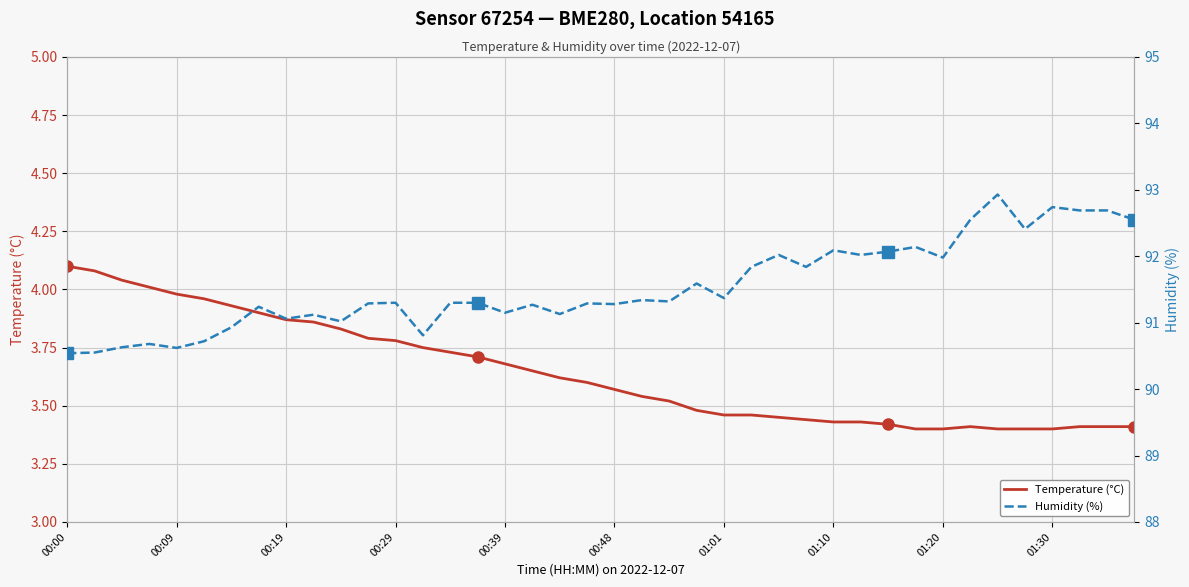

What is the sum of all Temperature (°C) values?

145.7